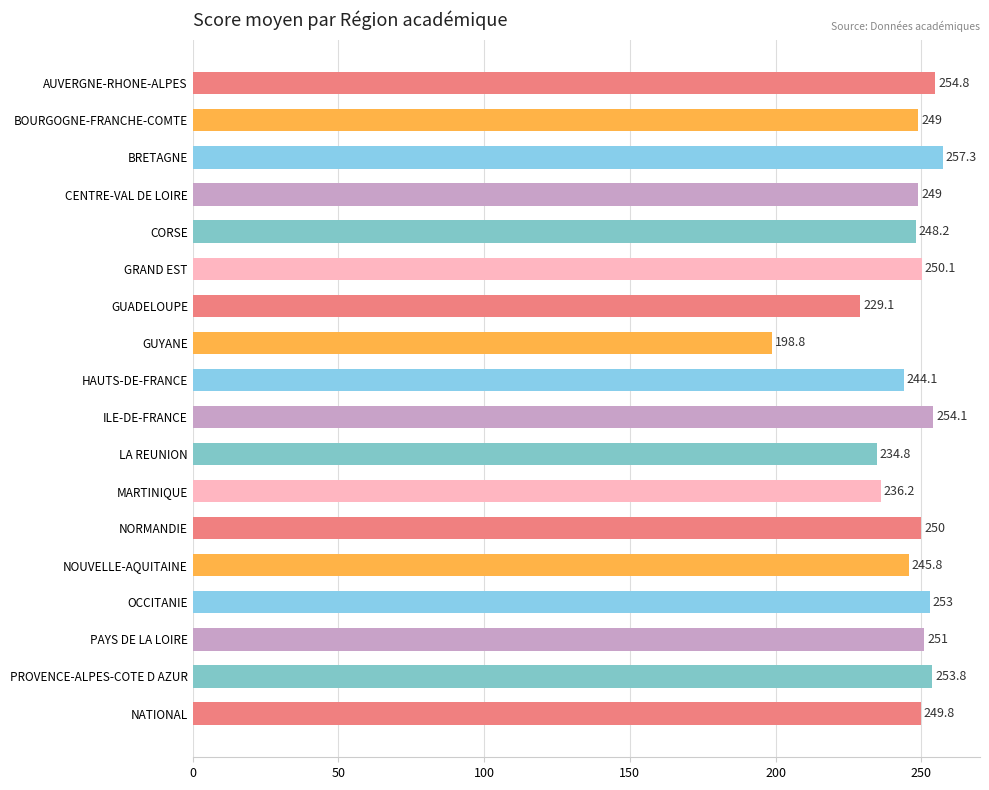

Reading top to bottom, list all the values displayed in this chart.

AUVERGNE-RHONE-ALPES=254.8	BOURGOGNE-FRANCHE-COMTE=249.0	BRETAGNE=257.3	CENTRE-VAL DE LOIRE=249.0	CORSE=248.2	GRAND EST=250.1	GUADELOUPE=229.1	GUYANE=198.8	HAUTS-DE-FRANCE=244.1	ILE-DE-FRANCE=254.1	LA REUNION=234.8	MARTINIQUE=236.2	NORMANDIE=250.0	NOUVELLE-AQUITAINE=245.8	OCCITANIE=253.0	PAYS DE LA LOIRE=251.0	PROVENCE-ALPES-COTE D AZUR=253.8	NATIONAL=249.8